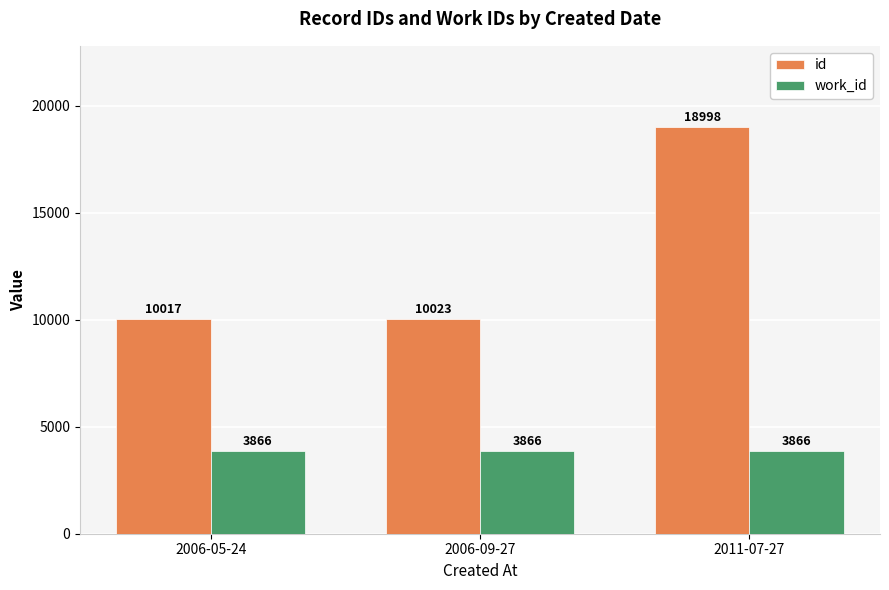

Reading right to left, extract all data points from this chart.

id: 18998	10023	10017
work_id: 3866	3866	3866